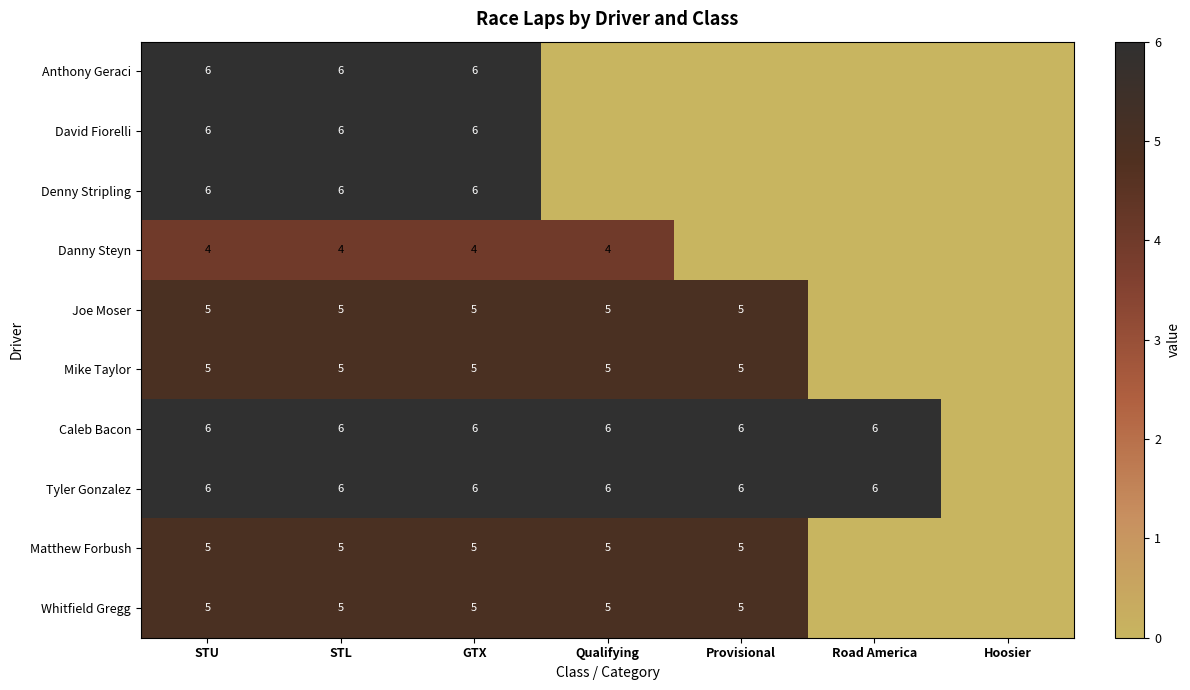

What is the spread (max minus min) of values at Road America?

6